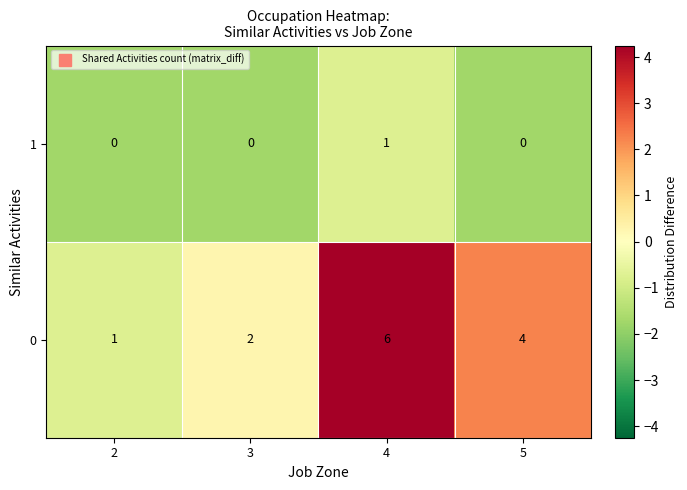

Reading left to right, transcribe all the data shown in this chart.

1: 0	0	1	0
0: 1	2	6	4